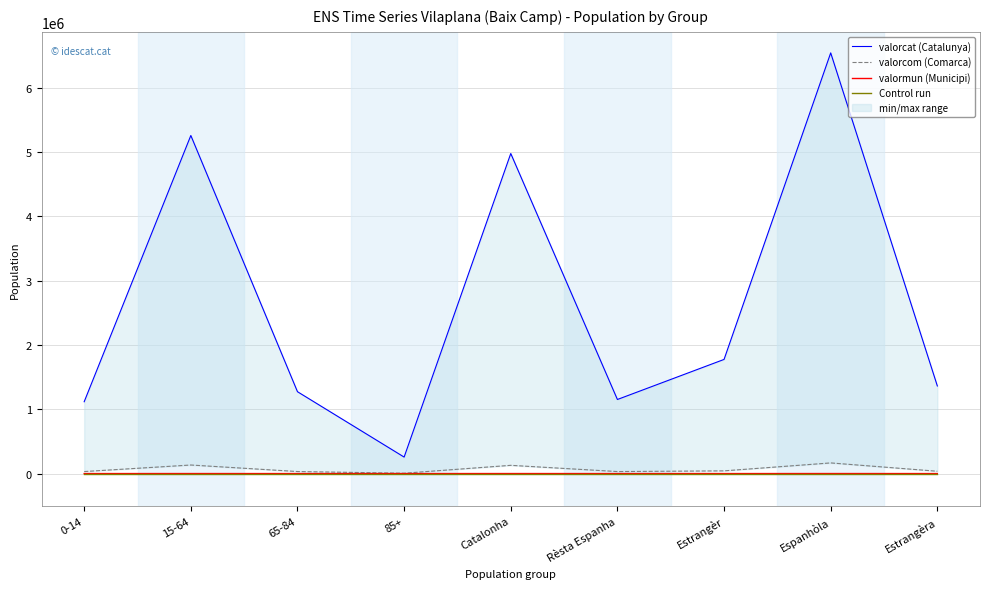

Reading left to right, extract all data points from this chart.

valorcat (Catalunya): 0-14=1116910	15-64=5255889	65-84=1272703	85+=256461	Catalonha=4975830	Rèsta Espanha=1151646	Estrangèr=1774487	Espanhòla=6539982	Estrangèra=1361981
valorcom (Comarca): 0-14=31360	15-64=133086	65-84=31625	85+=5576	Catalonha=128152	Rèsta Espanha=31317	Estrangèr=42178	Espanhòla=165572	Estrangèra=36075
valormun (Municipi): 0-14=64	15-64=362	65-84=103	85+=28	Catalonha=467	Rèsta Espanha=37	Estrangèr=53	Espanhòla=496	Estrangèra=61
Control run: 0-14=0	15-64=0	65-84=0	85+=0	Catalonha=0	Rèsta Espanha=0	Estrangèr=0	Espanhòla=0	Estrangèra=0